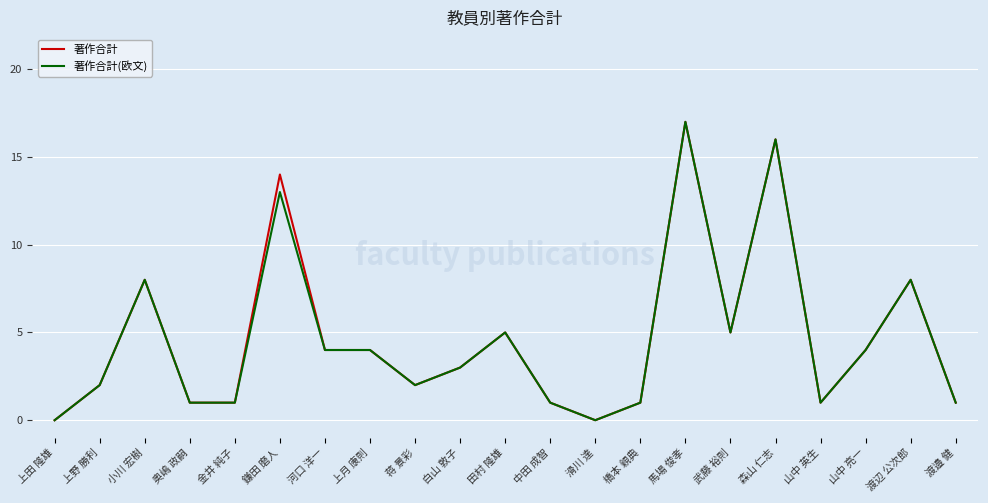

Reading left to right, what are all the values shown in this chart?

著作合計: 0	2	8	1	1	14	4	4	2	3	5	1	0	1	17	5	16	1	4	8	1
著作合計(欧文): 0	2	8	1	1	13	4	4	2	3	5	1	0	1	17	5	16	1	4	8	1